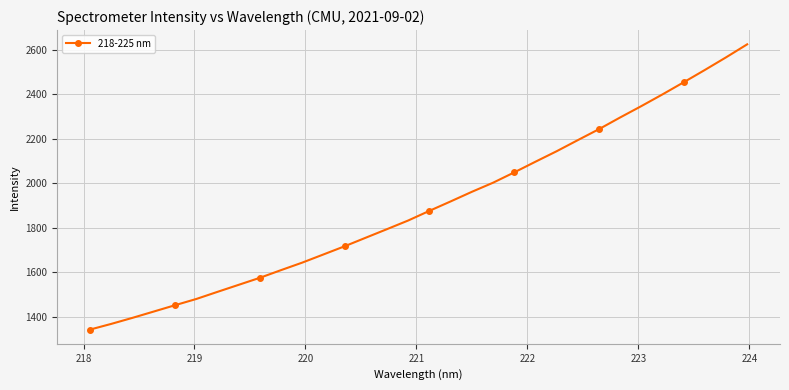

How many lines are shown in the chart?

1